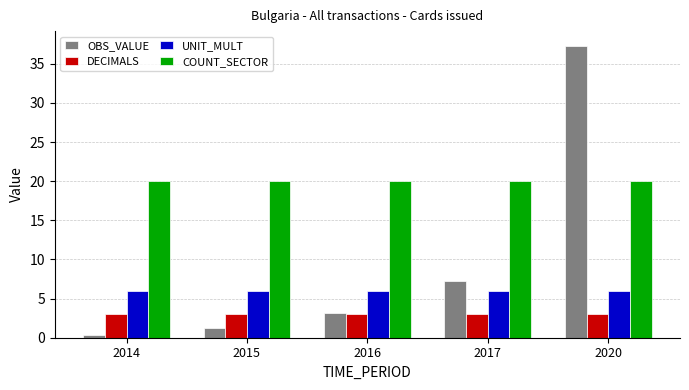

What is the maximum value shown in the chart?

37.3